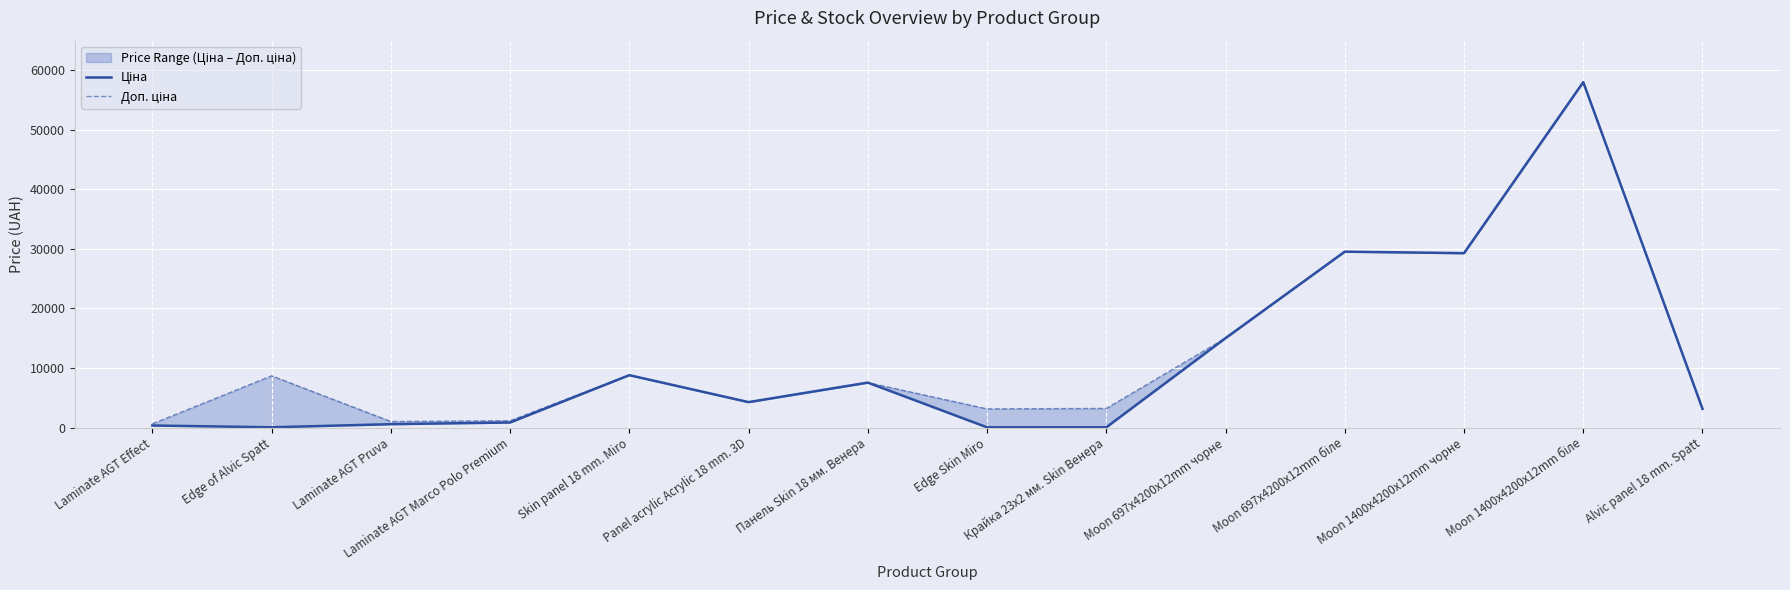

Rank the series at Moon 1400x4200x12mm біле from lowest to highest value.

Ціна, Доп. ціна